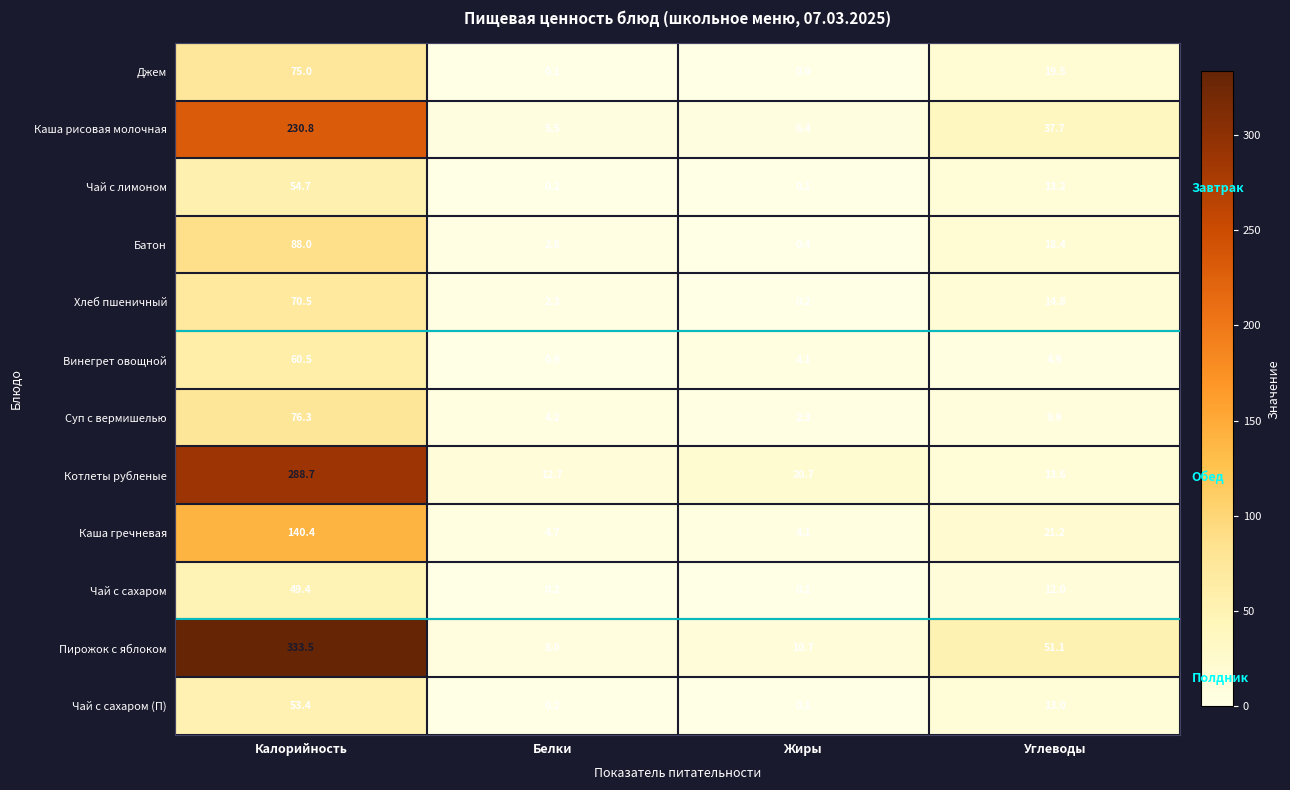

How many categories are shown in the chart?

4